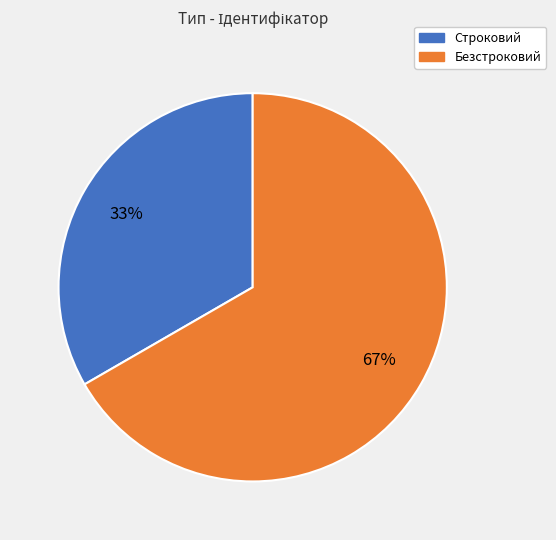

Rank the categories by value from lowest to highest.

Строковий, Безстроковий